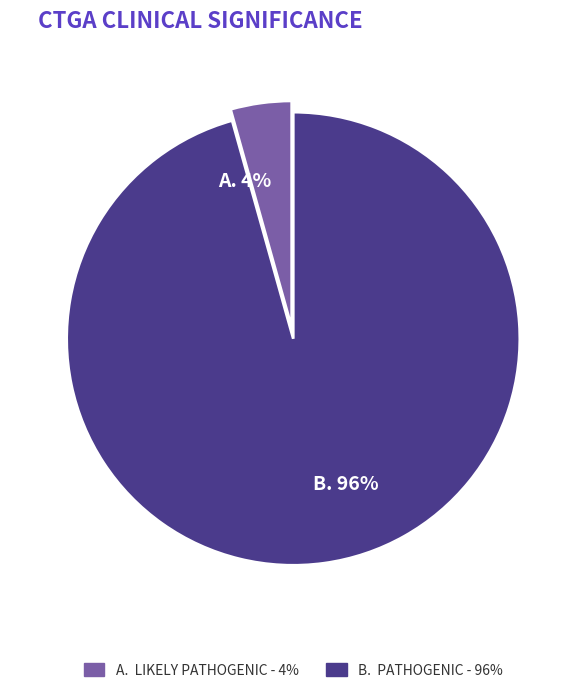

Does any single category account for the majority?

Yes